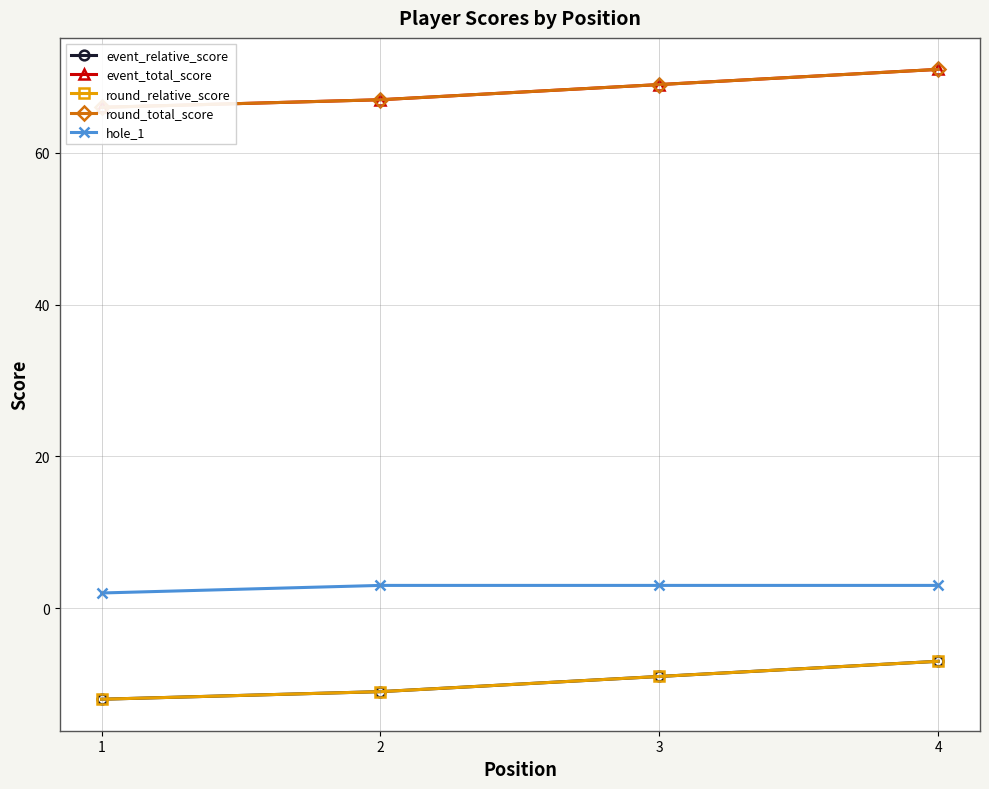

True or false: event_relative_score and round_total_score intersect in this chart.

False